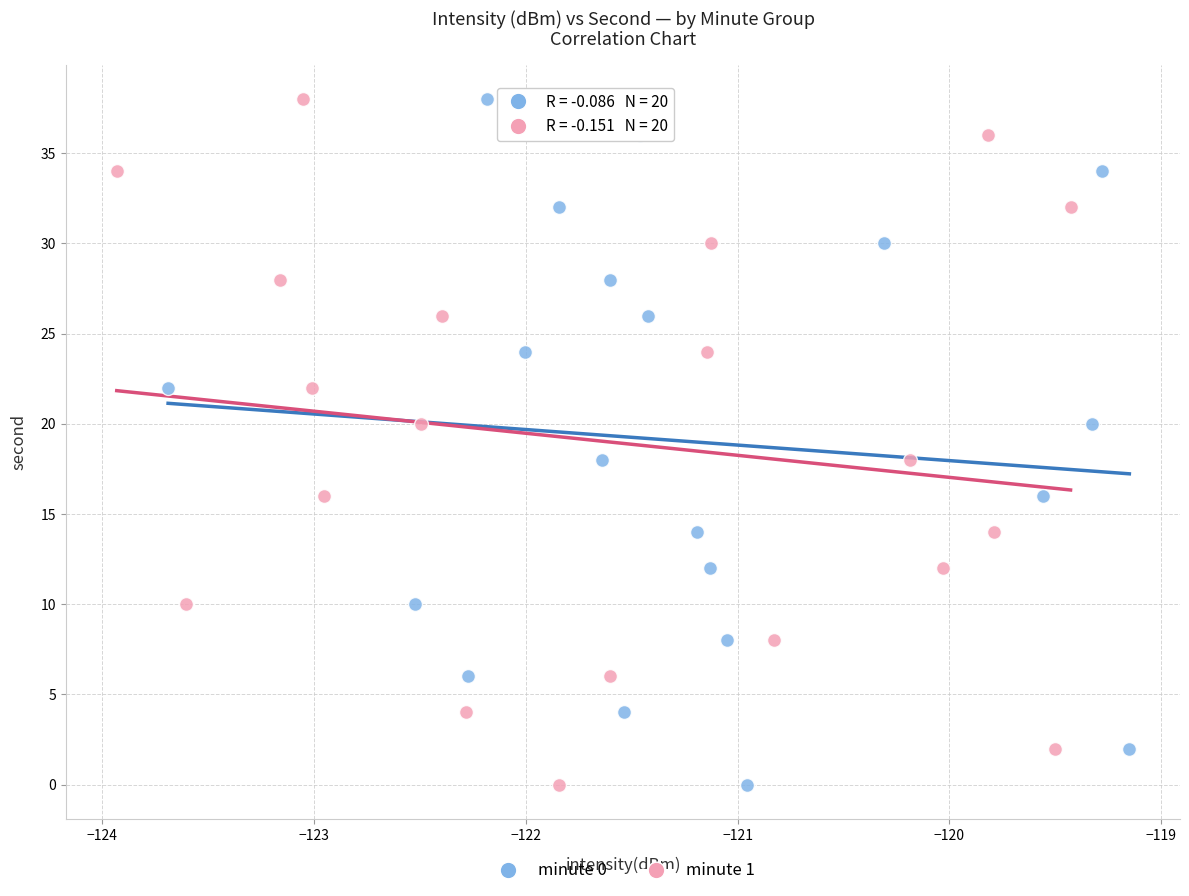

What are all the series names shown in the legend?

minute 0, minute 1